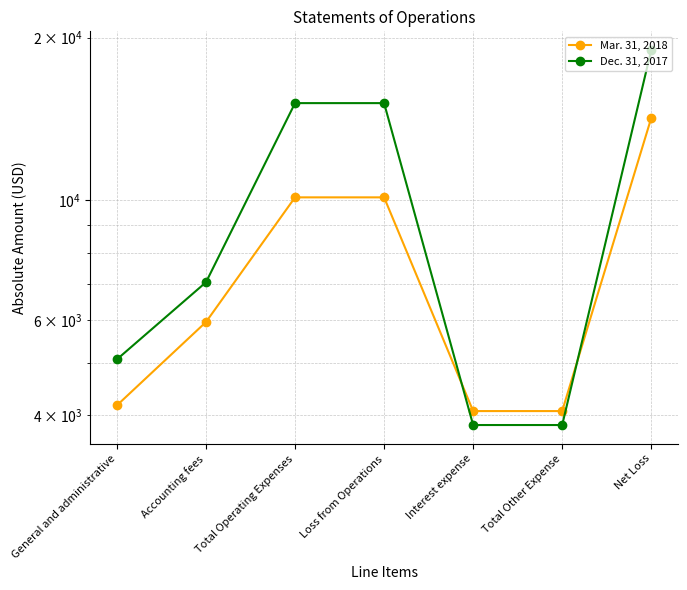

Rank the series at Total Operating Expenses from highest to lowest value.

Dec. 31, 2017, Mar. 31, 2018